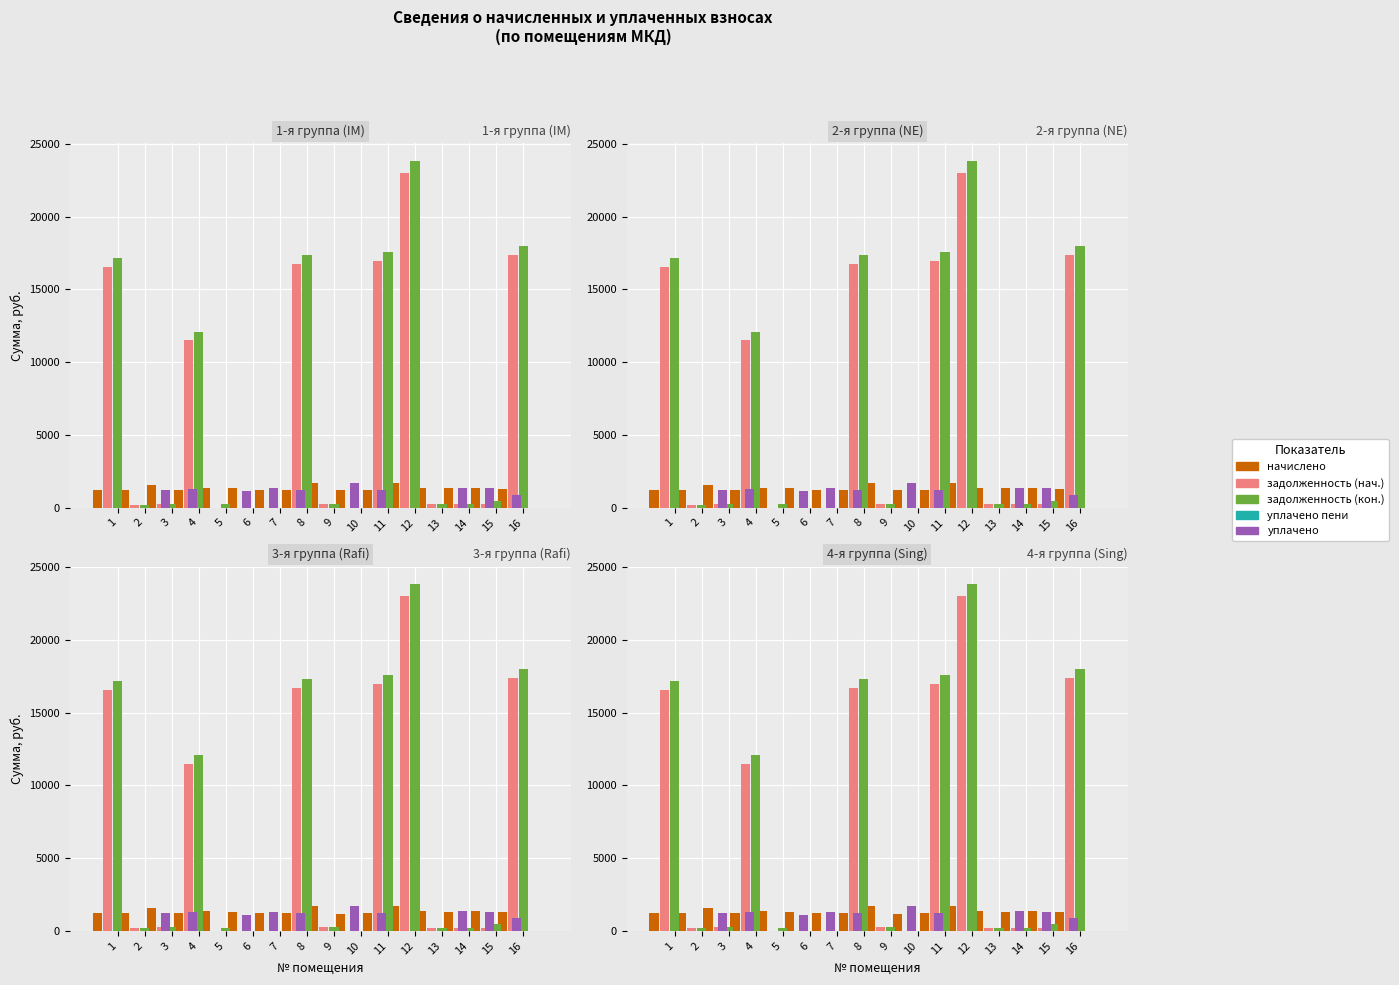

Reading left to right, transcribe all the data shown in this chart.

начислено: 1208.4	1240.2	1548.7	1202.0	1335.6	1313.3	1221.1	1221.1	1688.6	1192.5	1237.0	1679.0	1335.6	1313.3	1342.0	1268.8
задолженность (нач.): 16555.2	206.7	258.1	11488.5	0.0	0.0	0.0	16729.4	281.4	0.0	16947.2	23002.9	222.6	218.9	223.7	17382.9
задолженность (кон.): 17159.4	206.7	258.1	12089.5	222.6	0.0	0.0	17340.0	281.4	0.0	17565.7	23842.4	222.6	218.9	447.3	18017.3
уплачено пени: 0.0	0.0	0.0	0.0	0.0	0.0	0.0	0.0	2.5	0.0	0.0	0.0	0.0	0.0	0.0	0.0
уплачено: 0.0	1240.2	1290.5	0.0	1113.0	1313.3	1221.1	0.0	1688.6	1200.0	0.0	0.0	1335.6	1313.3	894.6	0.0